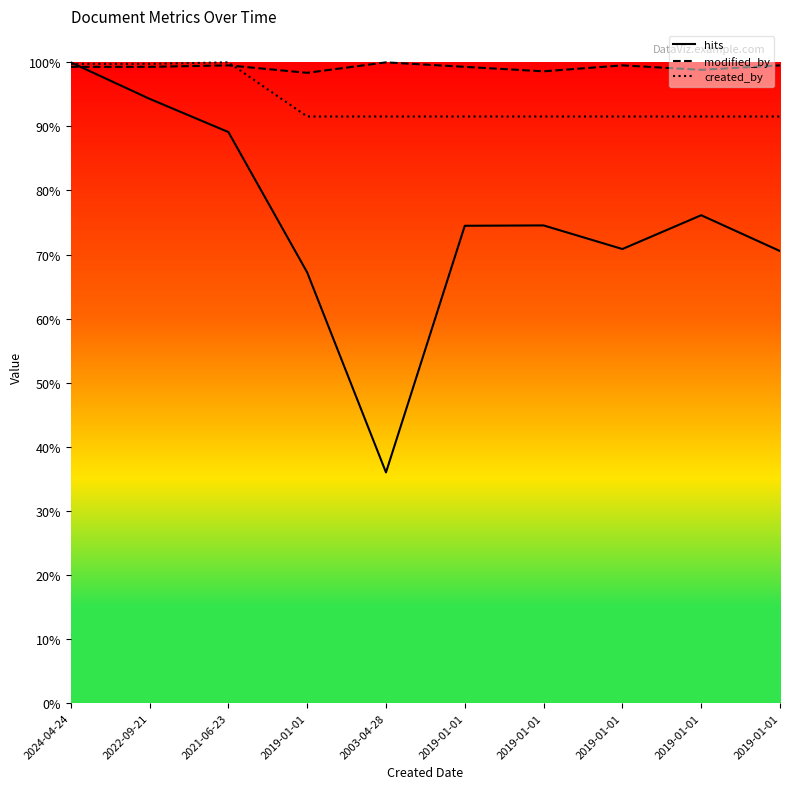

True or false: hits has a value of 23349.3 at 2024-04-24.

False